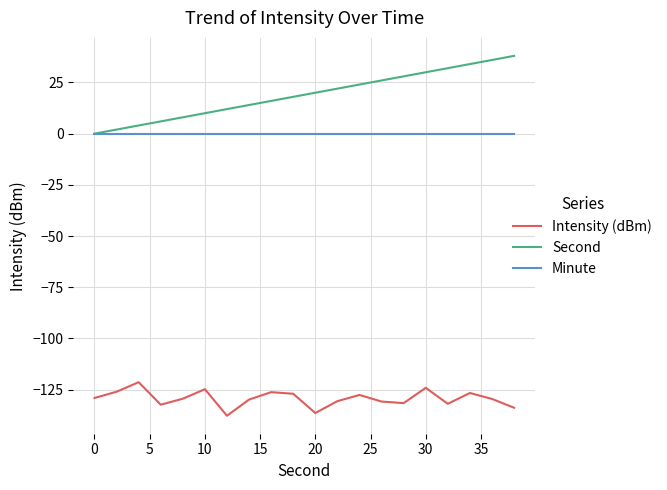

Which series has the widest spread of values?

Second